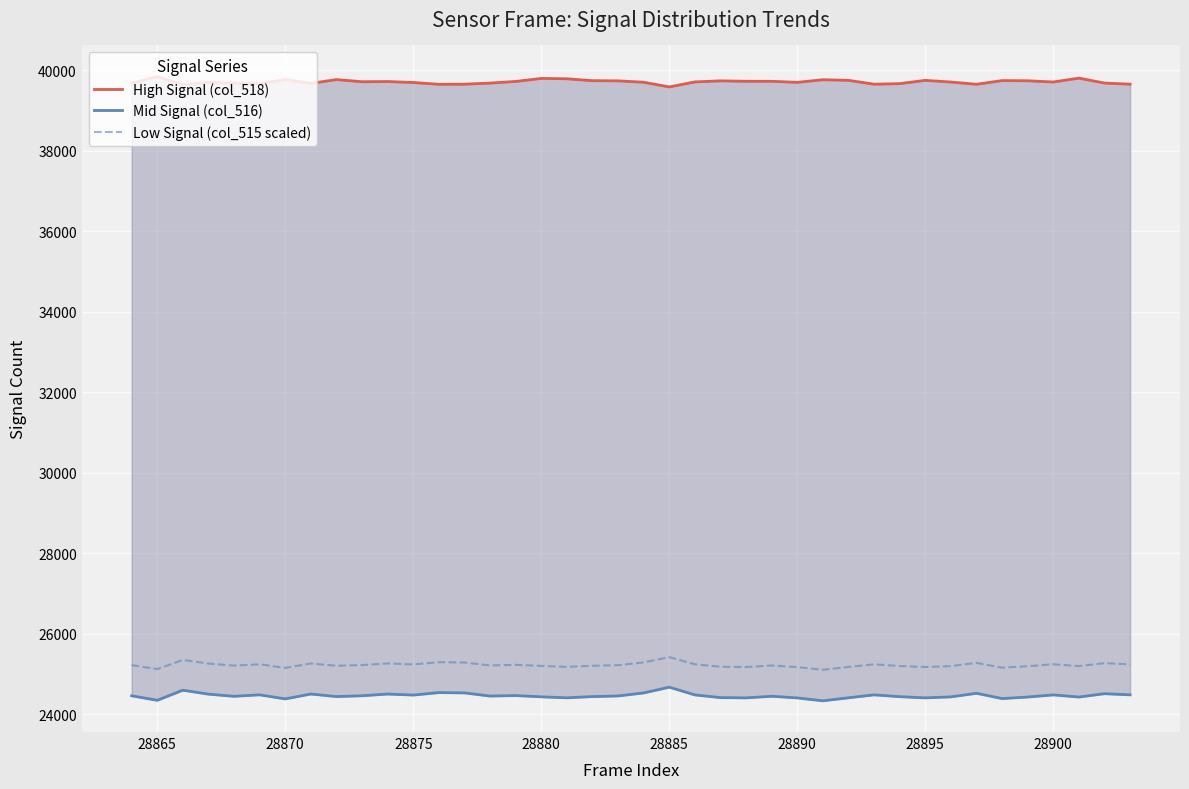

True or false: High Signal (col_518) and Mid Signal (col_516) cross at least once.

False